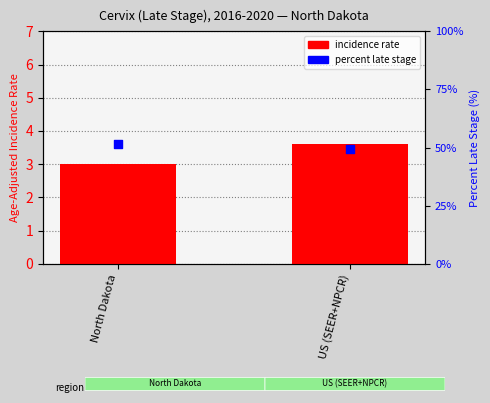

What are all the series names shown in the legend?

incidence rate, percent late stage